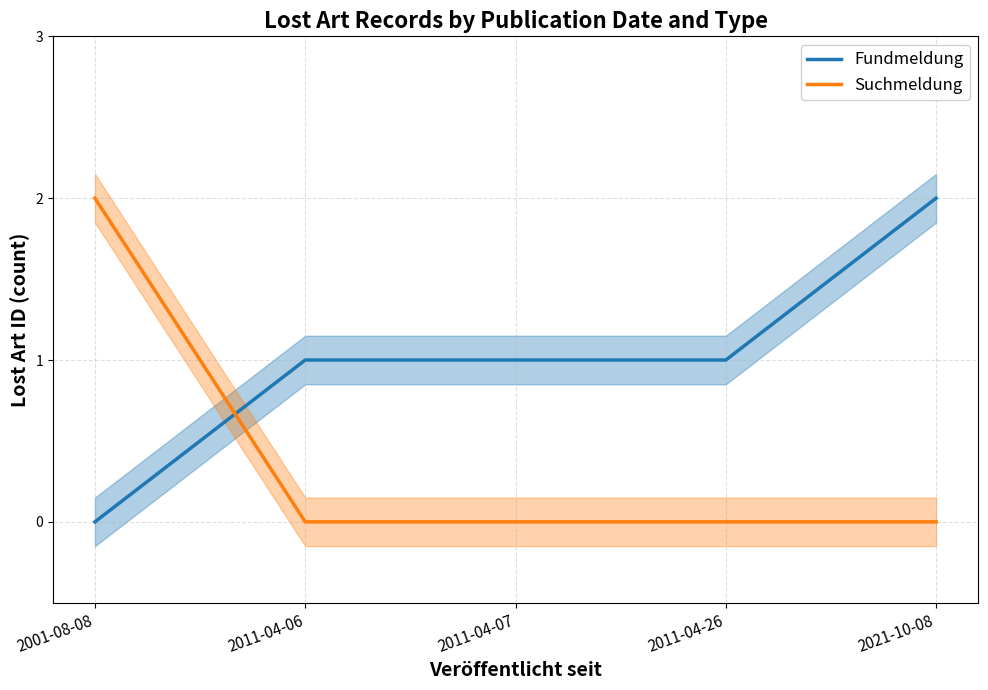

What is the spread (max minus min) of values at 2001-08-08?

2